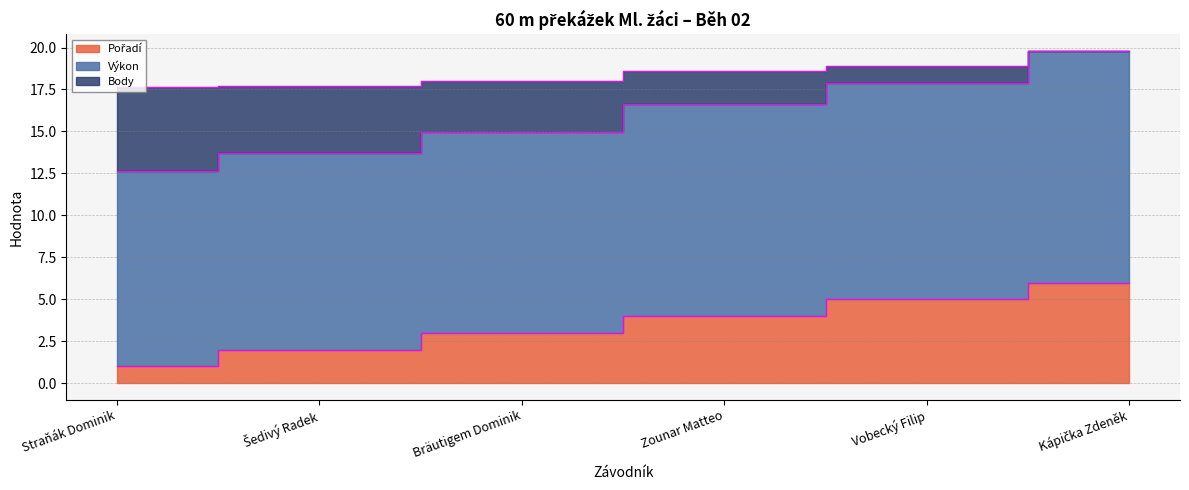

What is the maximum value for Pořadí?

6.0